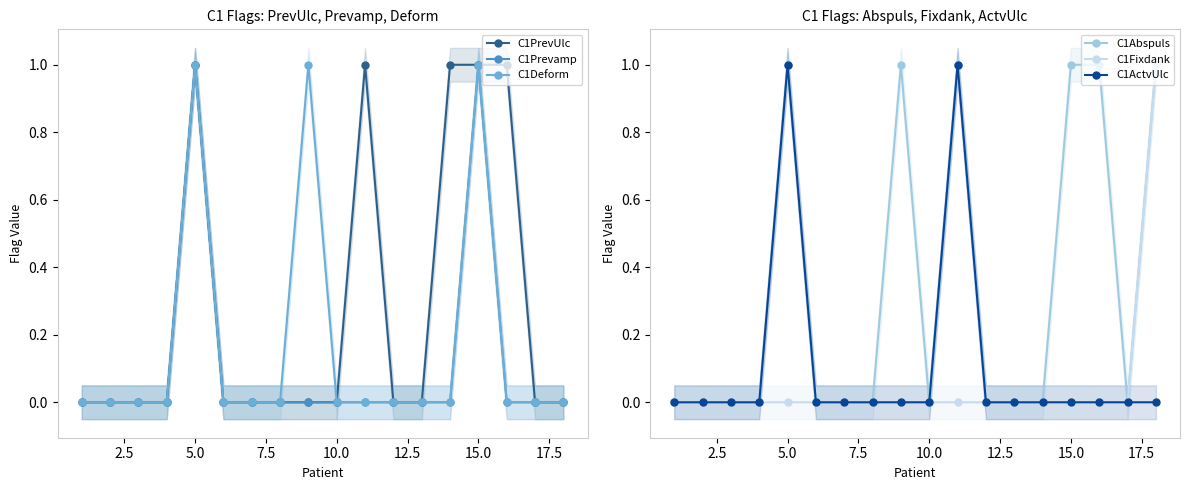

The value of C1PrevUlc at 14 is 1. True or false?

True